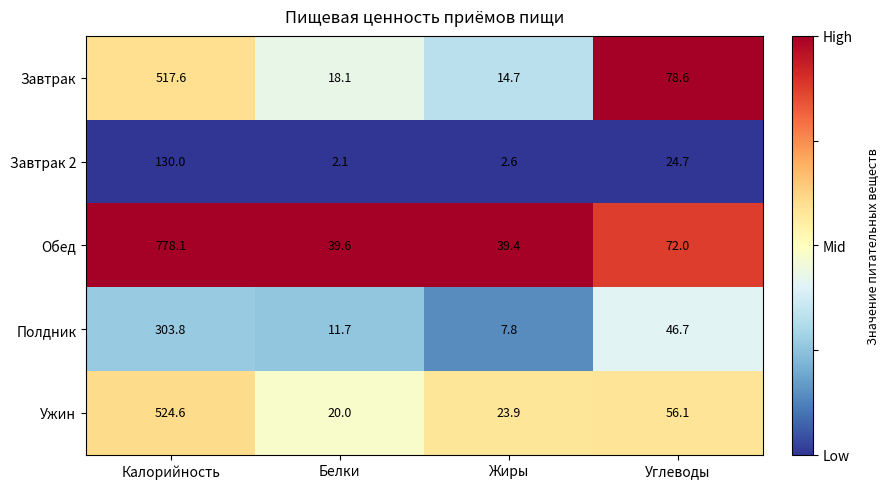

True or false: Ужин has a value of 20.0 at Белки.

True